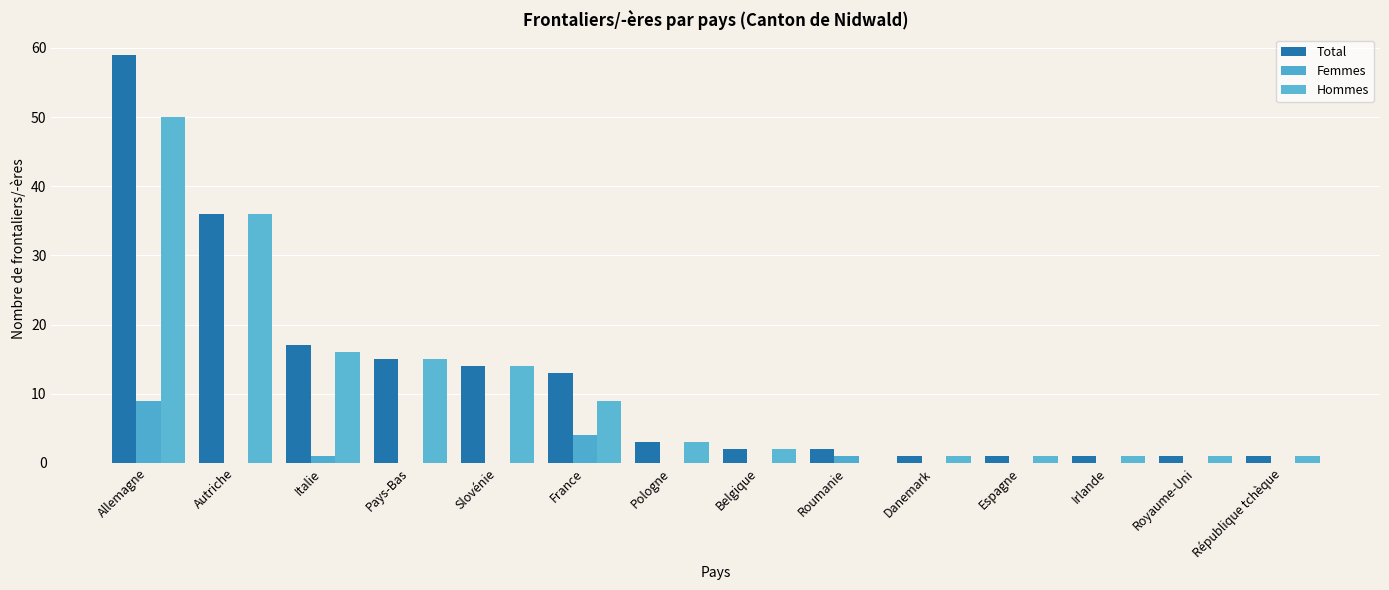

Between Royaume-Uni and Roumanie, which is larger?

Roumanie